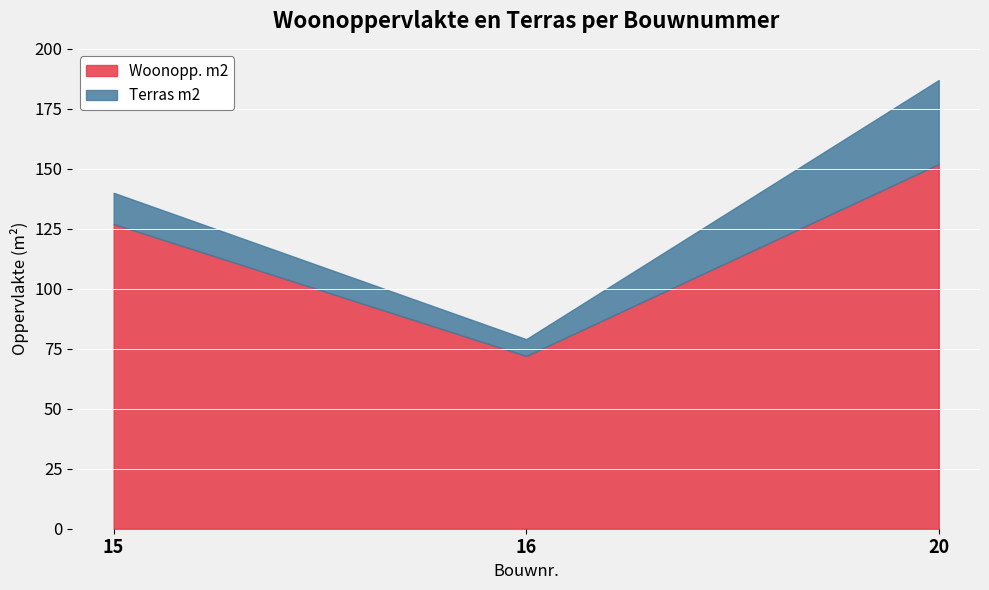

Is the value of Woonopp. m2 at 15 greater than the value of Terras m2 at 20?

Yes